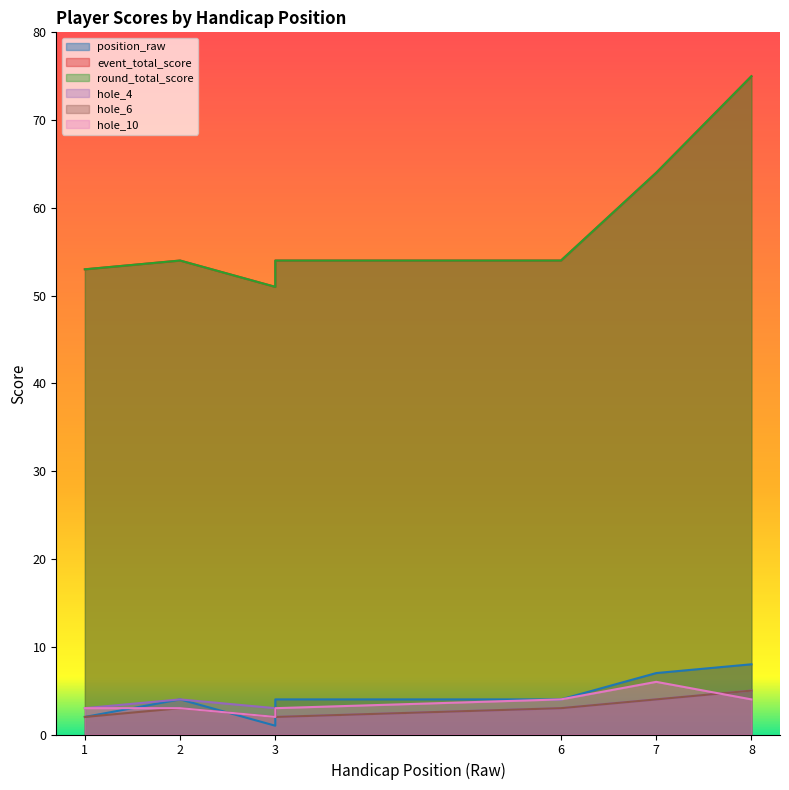

Where does the hole_4 series first go above 3?

2